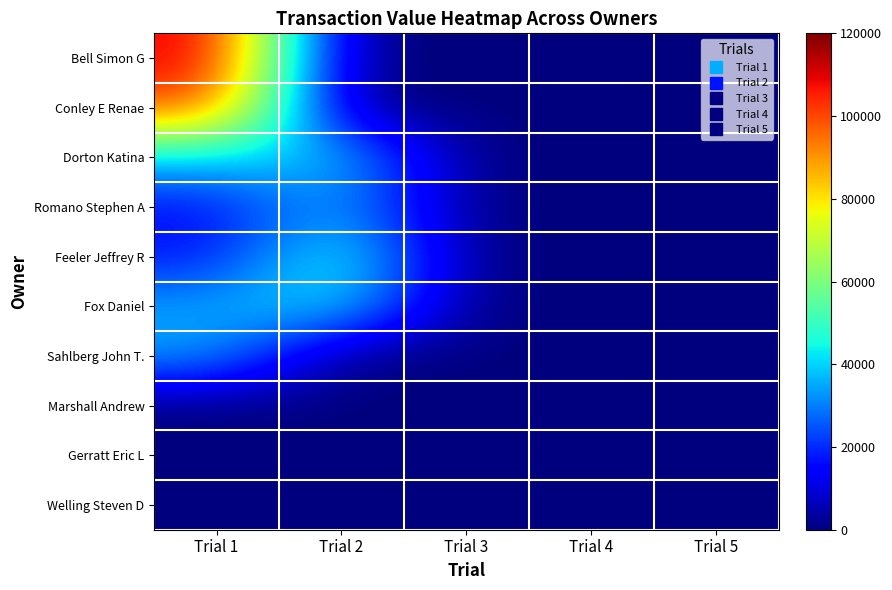

Which series has the largest total across all categories?

Bell Simon G